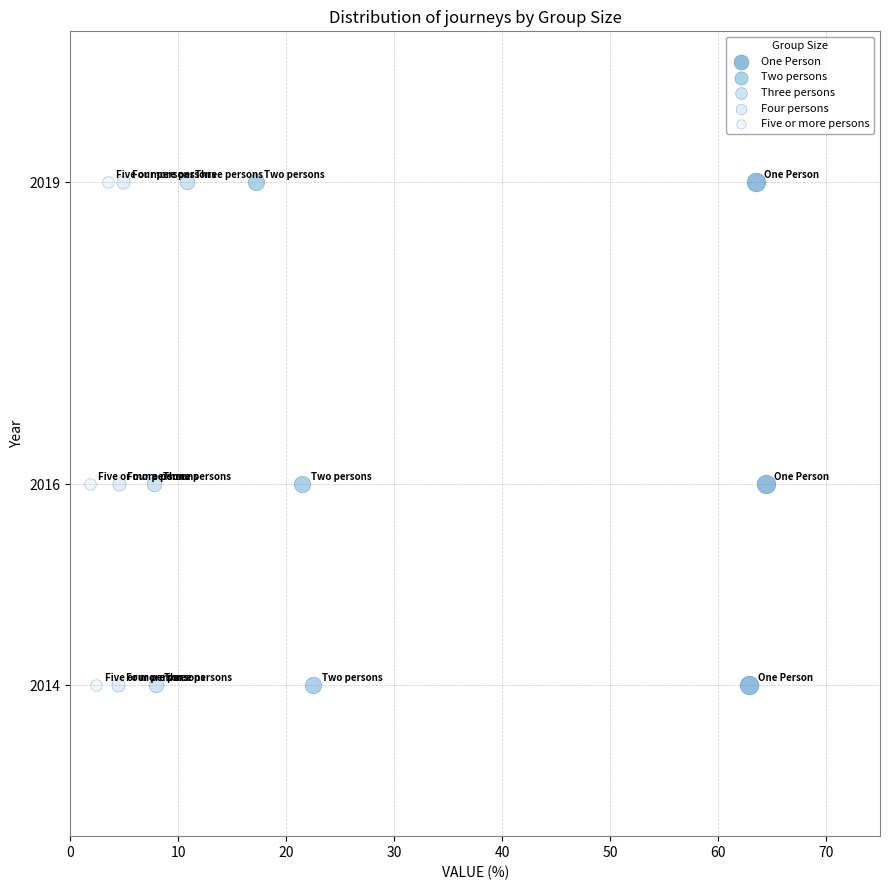

What are all the series names shown in the legend?

One Person, Two persons, Three persons, Four persons, Five or more persons